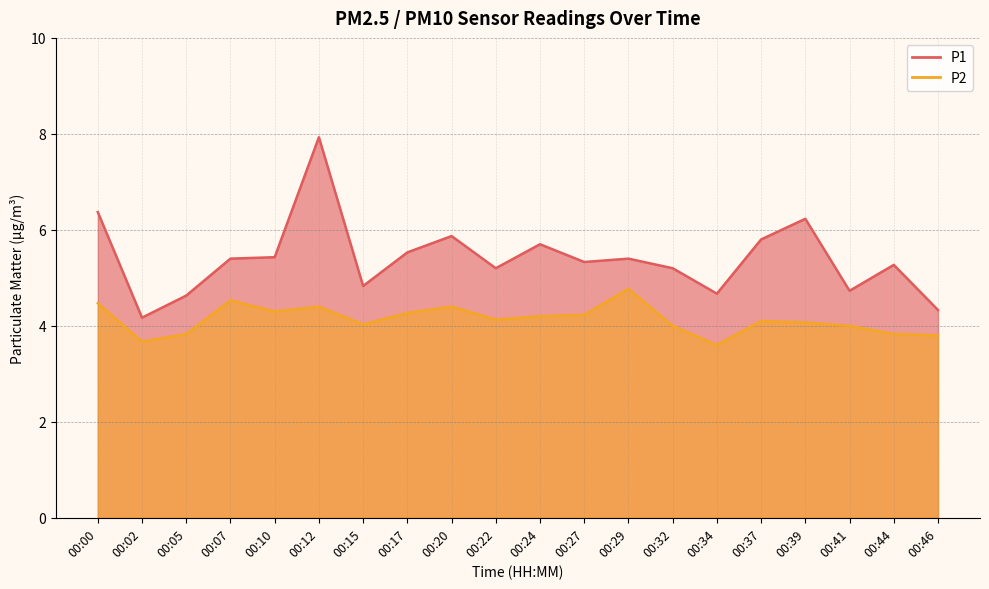

At which category does P1 reach its first local peak?

00:12